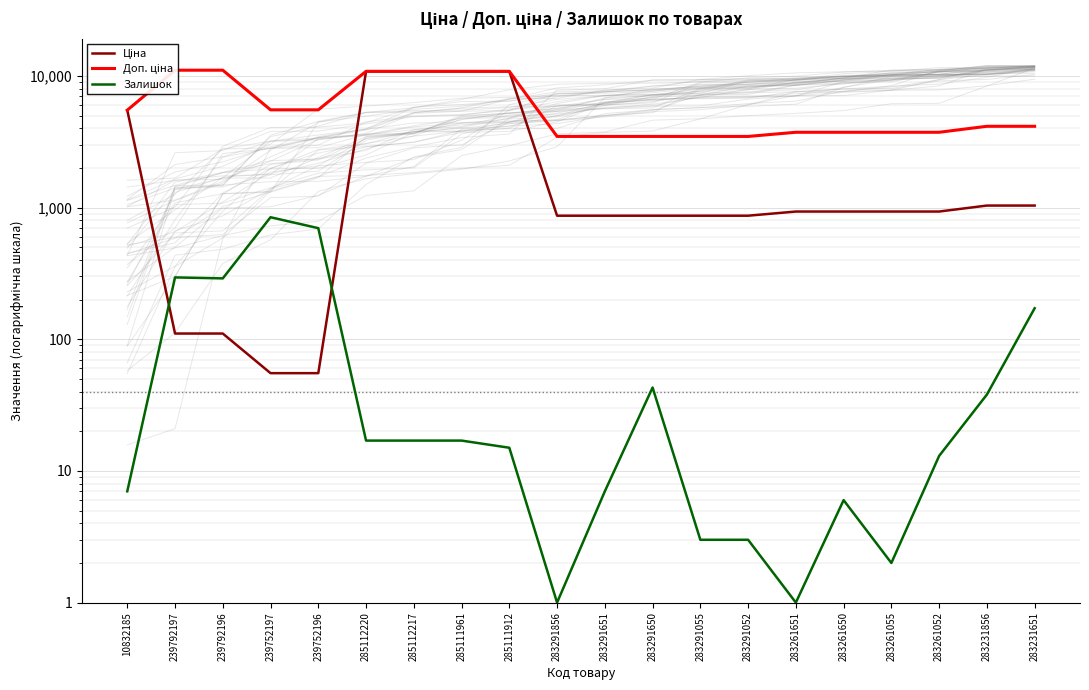

Is this an area chart (filled region under the line)?

No